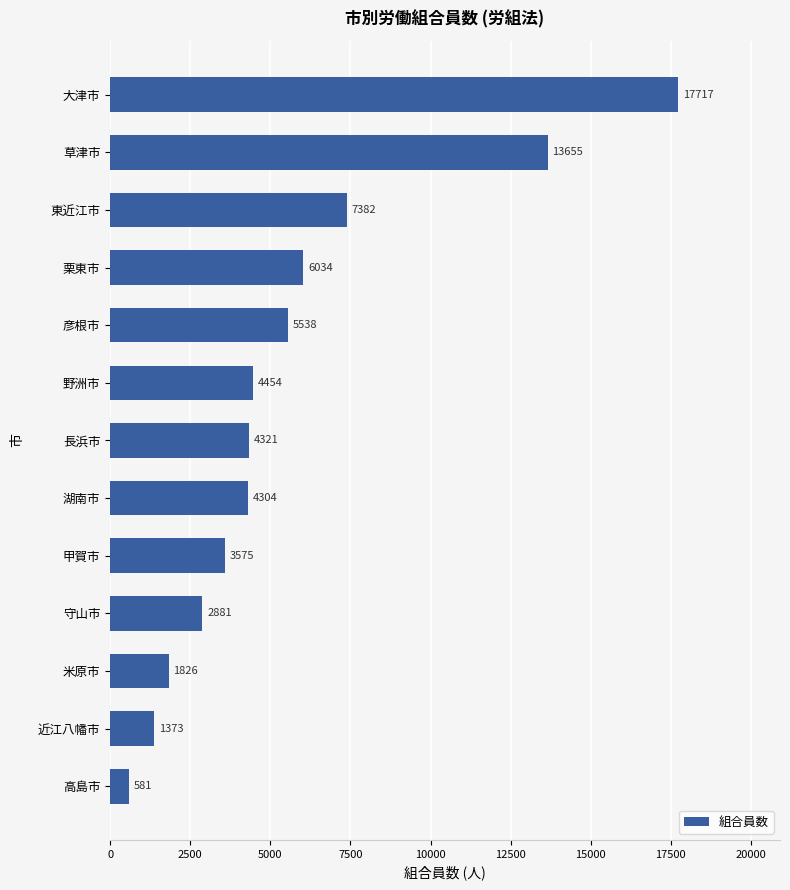

Reading top to bottom, transcribe all the data shown in this chart.

大津市=17717	草津市=13655	東近江市=7382	栗東市=6034	彦根市=5538	野洲市=4454	長浜市=4321	湖南市=4304	甲賀市=3575	守山市=2881	米原市=1826	近江八幡市=1373	高島市=581